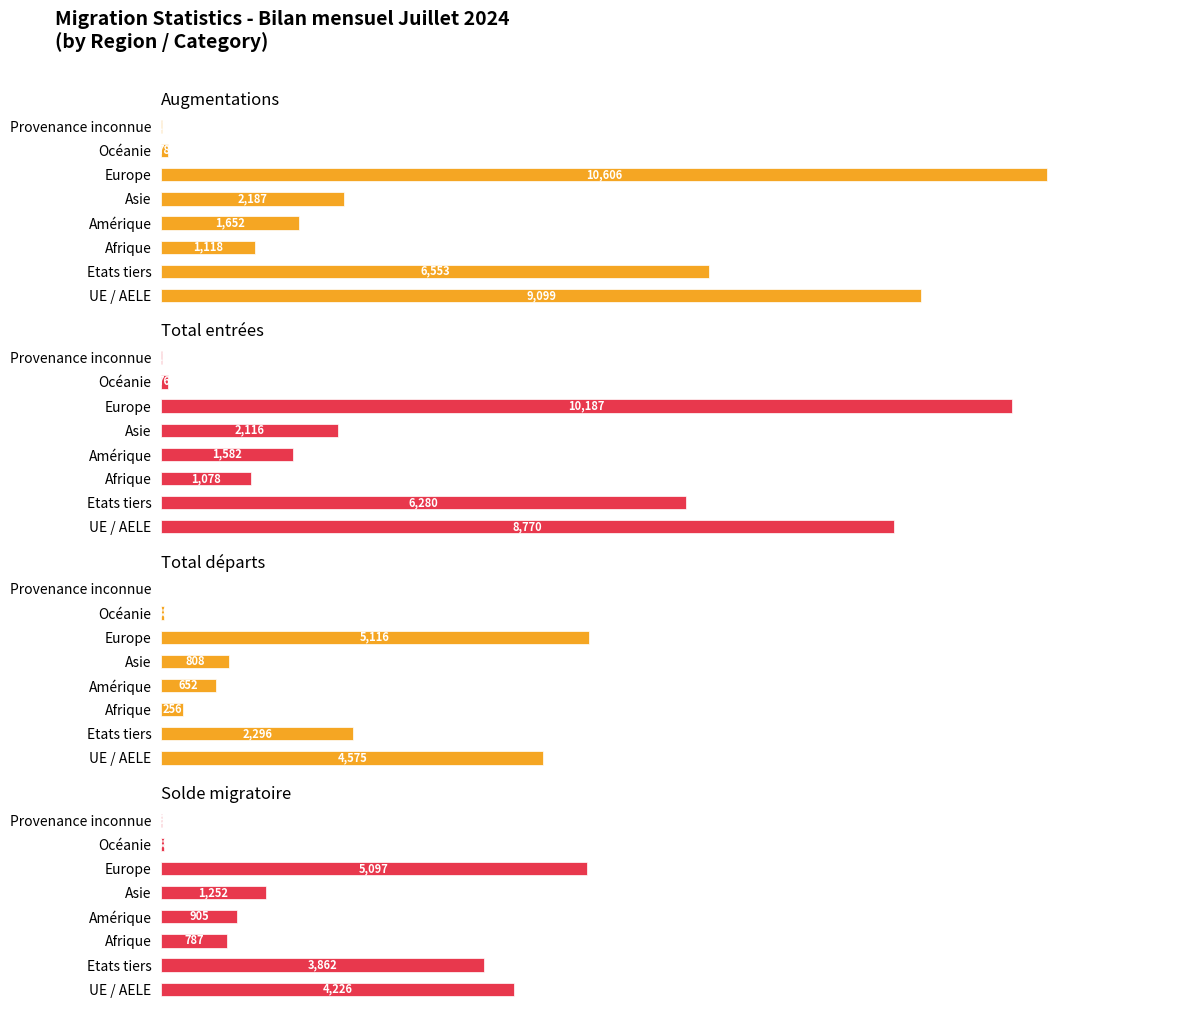

What is the total value across all series at 7?

32